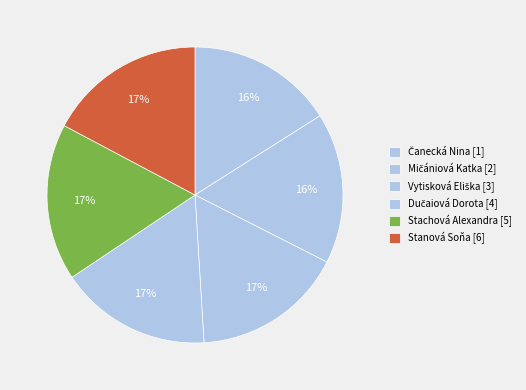

What is the ratio of the value at Mičániová Katka to the value at Stanová Soňa?

1.0